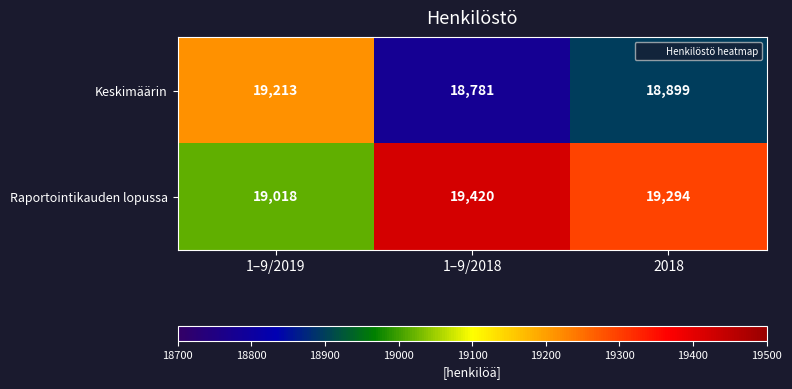

How many series are shown in this chart?

2